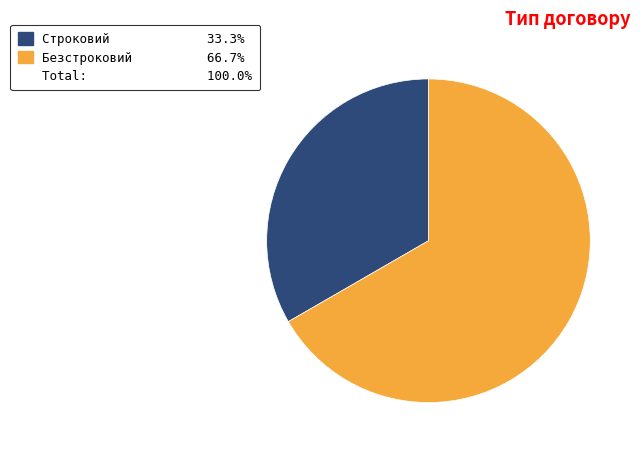

Is there a majority slice in this chart?

Yes